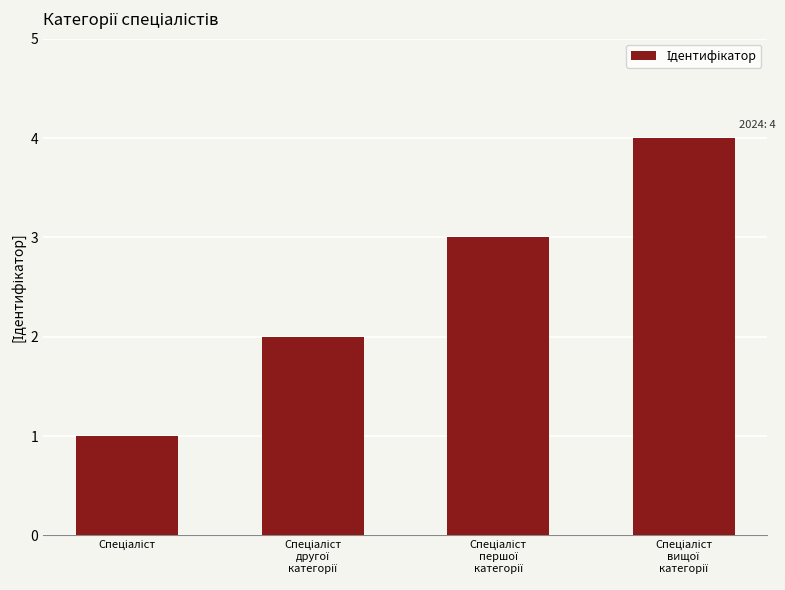

What is the difference between the second highest and second lowest values?

1